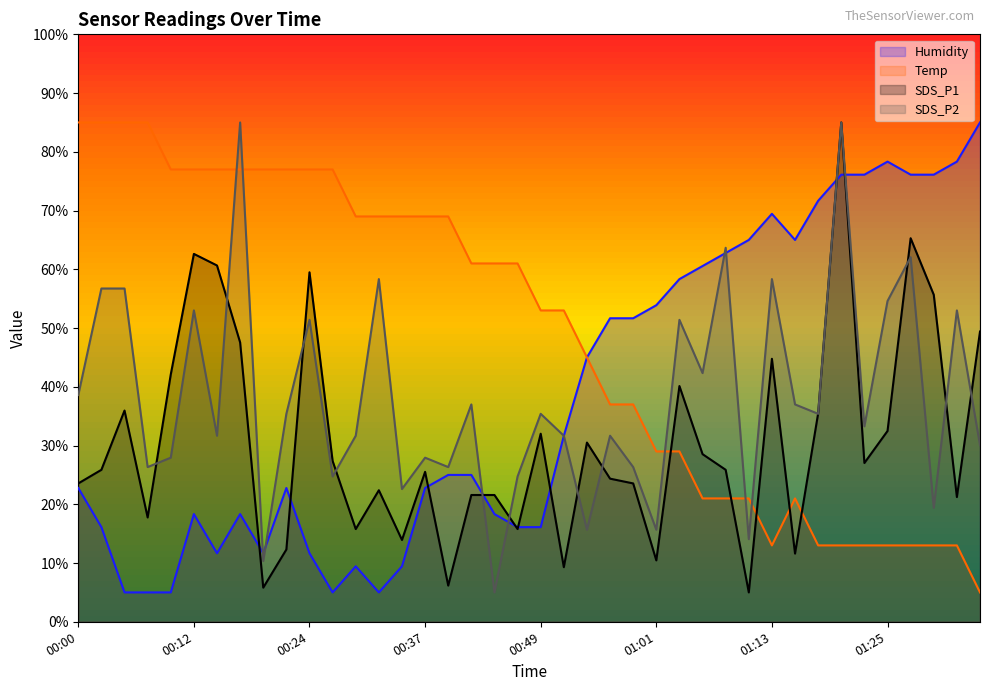

Where do SDS_P2 and Temp first cross each other?

00:15 and 00:17